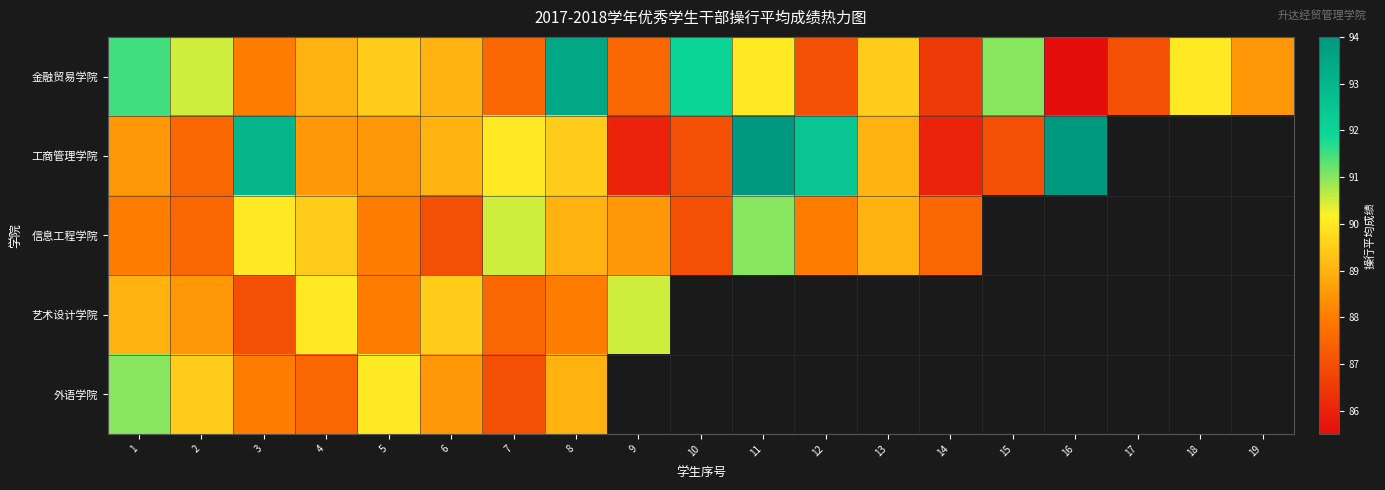

Rank the series at 4 from highest to lowest value.

艺术设计学院, 信息工程学院, 金融贸易学院, 工商管理学院, 外语学院